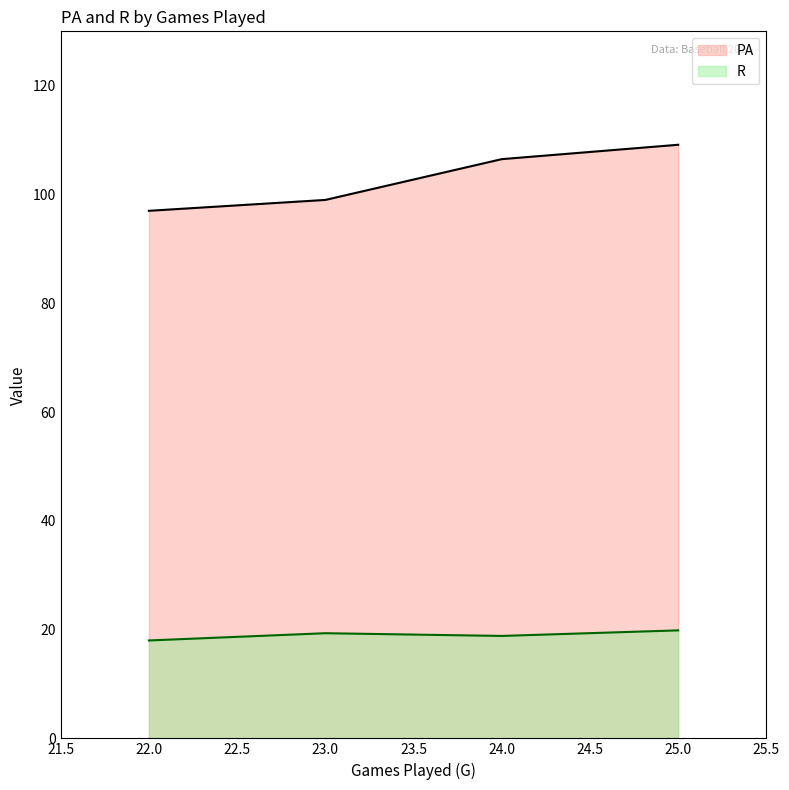

How many lines are shown in the chart?

2